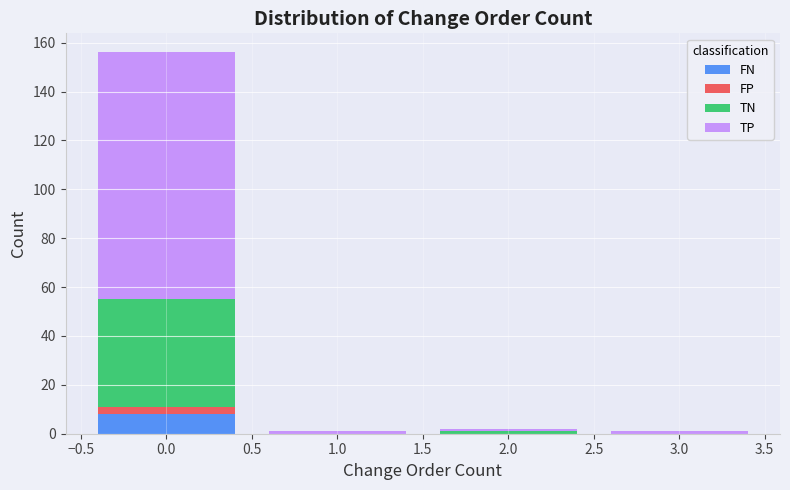

Which range on the x-axis has the tallest stacked bar (by total height)?

-0.5 to 0.5